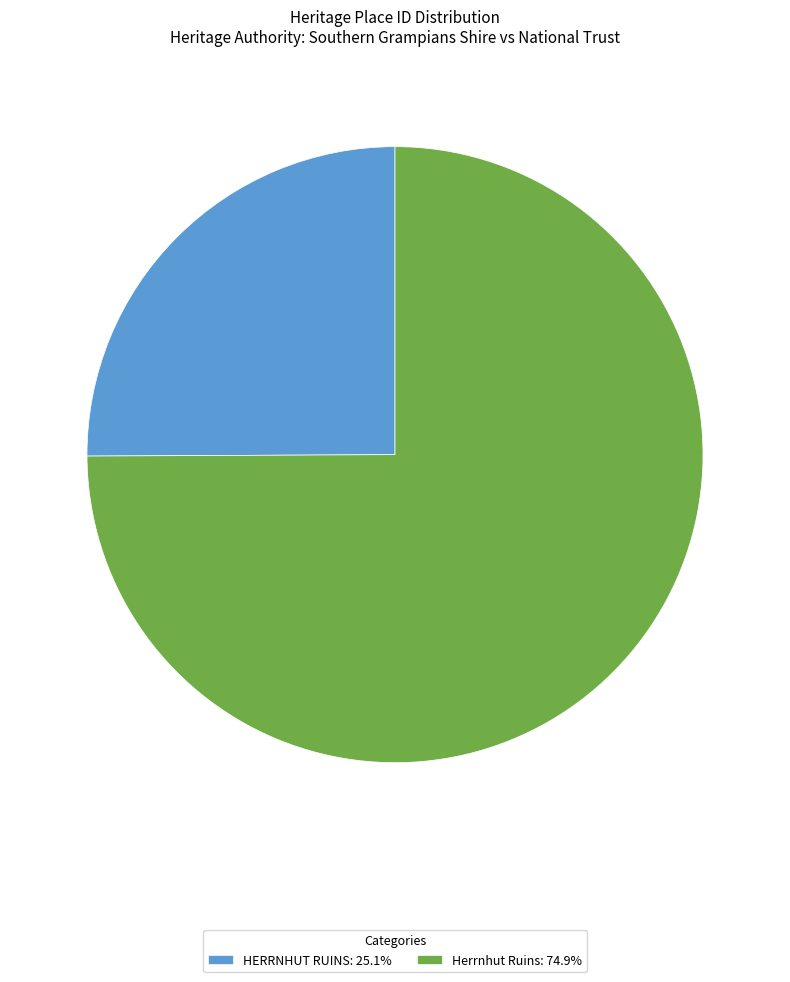

Which category accounts for the majority?

Herrnhut Ruins